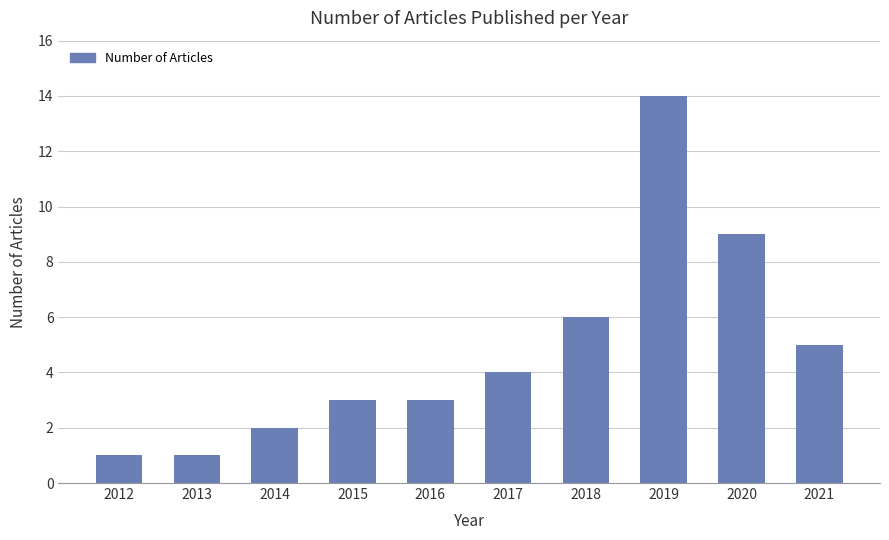

How many data points are less than 4?

5